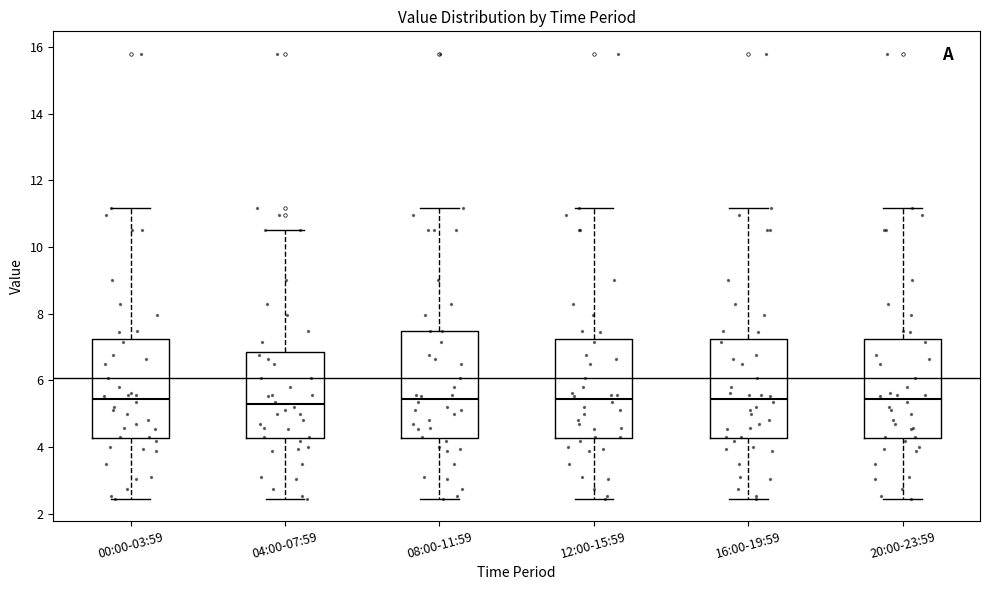

Where is the lower edge of the box for 08:00-11:59 on the y-axis? The values are not printed on the chart, so give them approximately, as read against the axis.

4.2